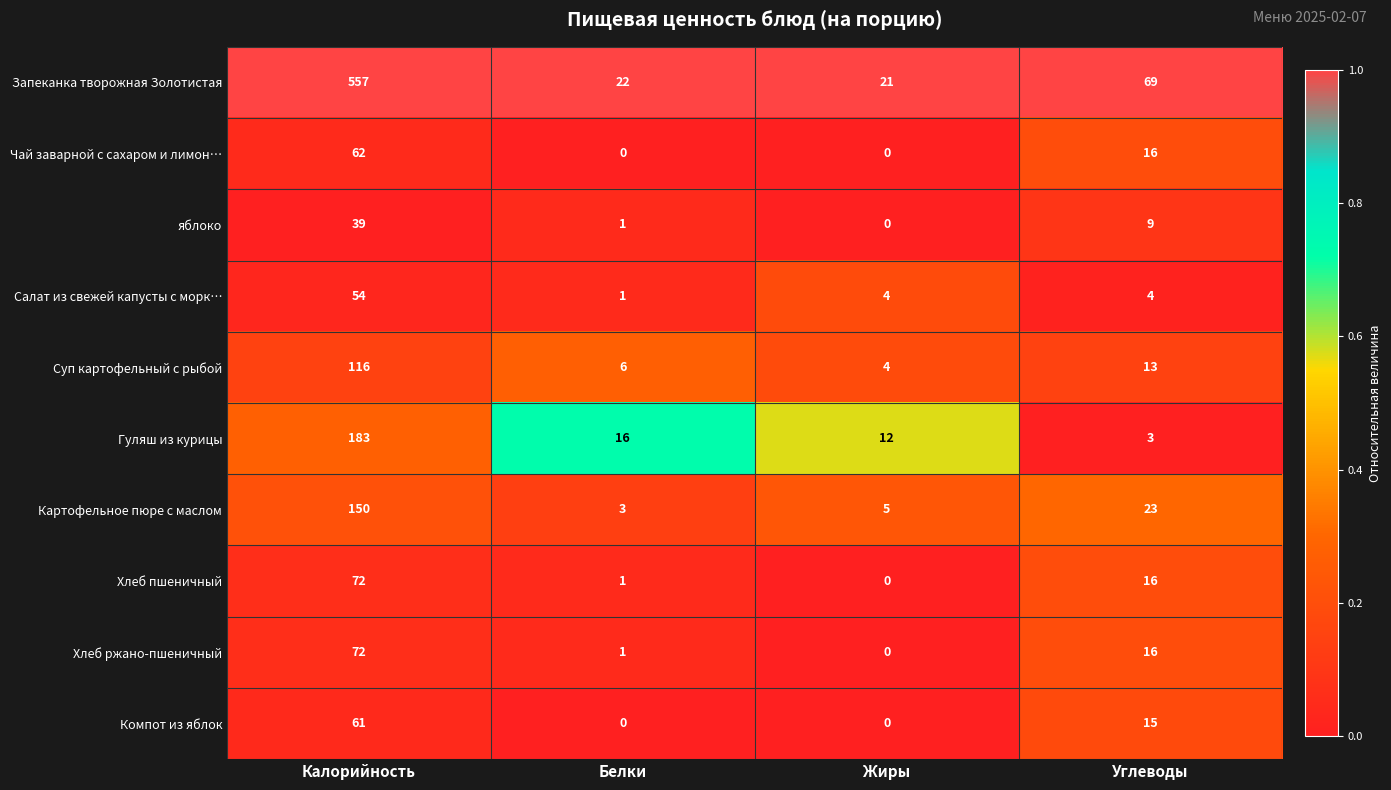

What is the maximum value for Запеканка творожная Золотистая?

557